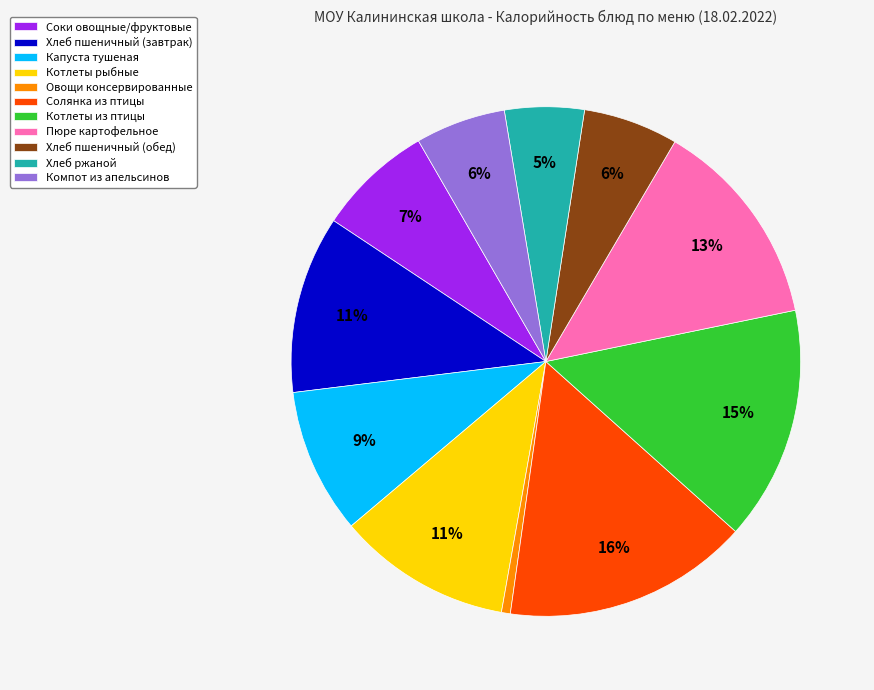

True or false: Котлеты рыбные accounts for 21% of the total.

False